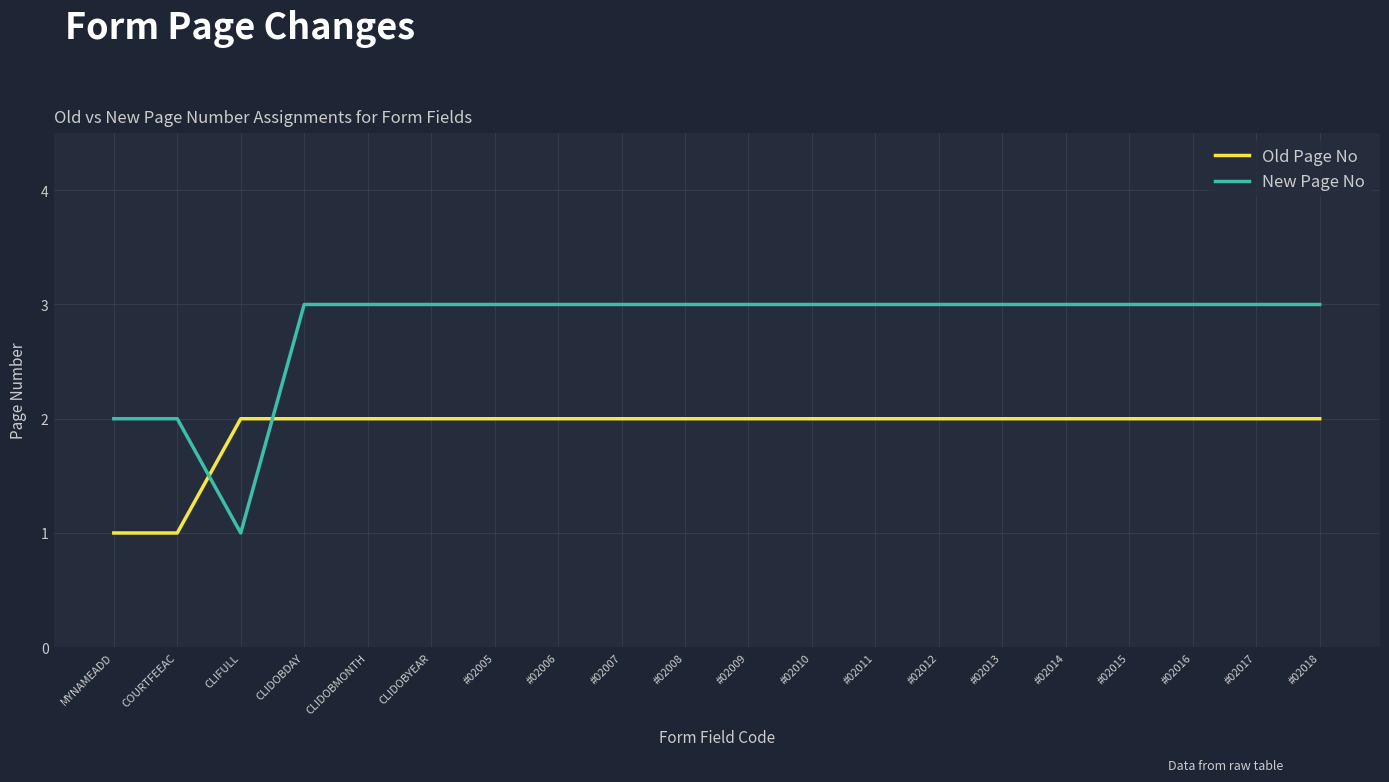

What are all the series names shown in the legend?

Old Page No, New Page No